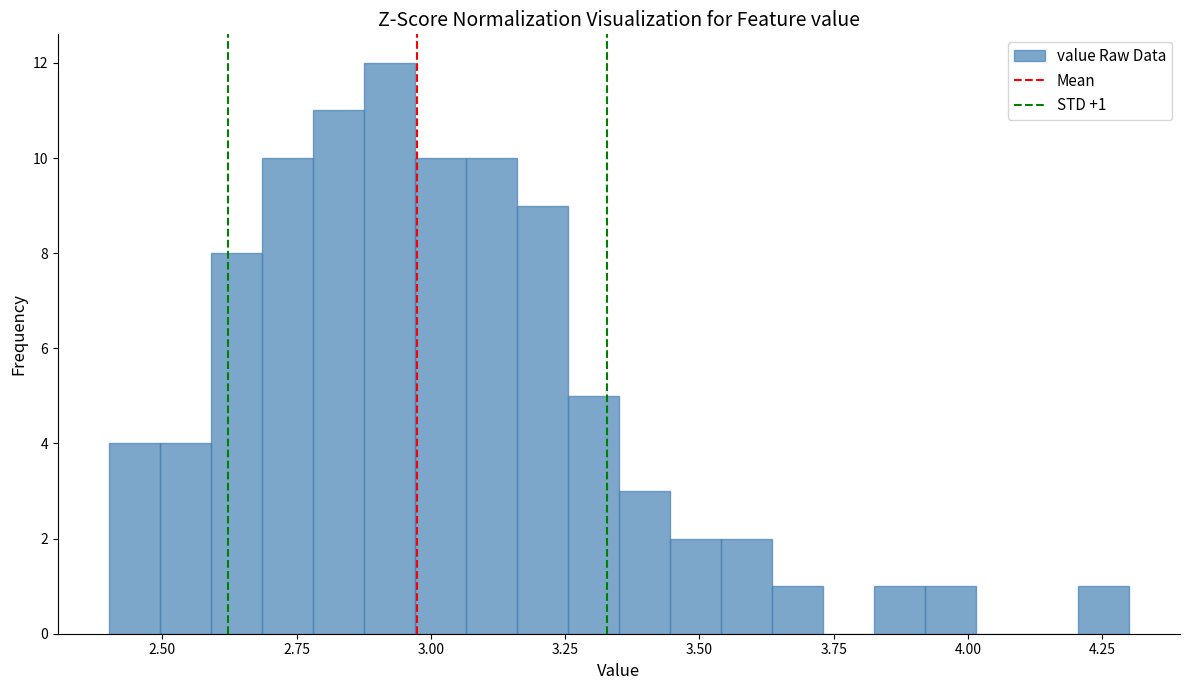

Around what value on the x-axis is the tallest bar? Give the approximate position of its centre, as read against the axis.

2.90